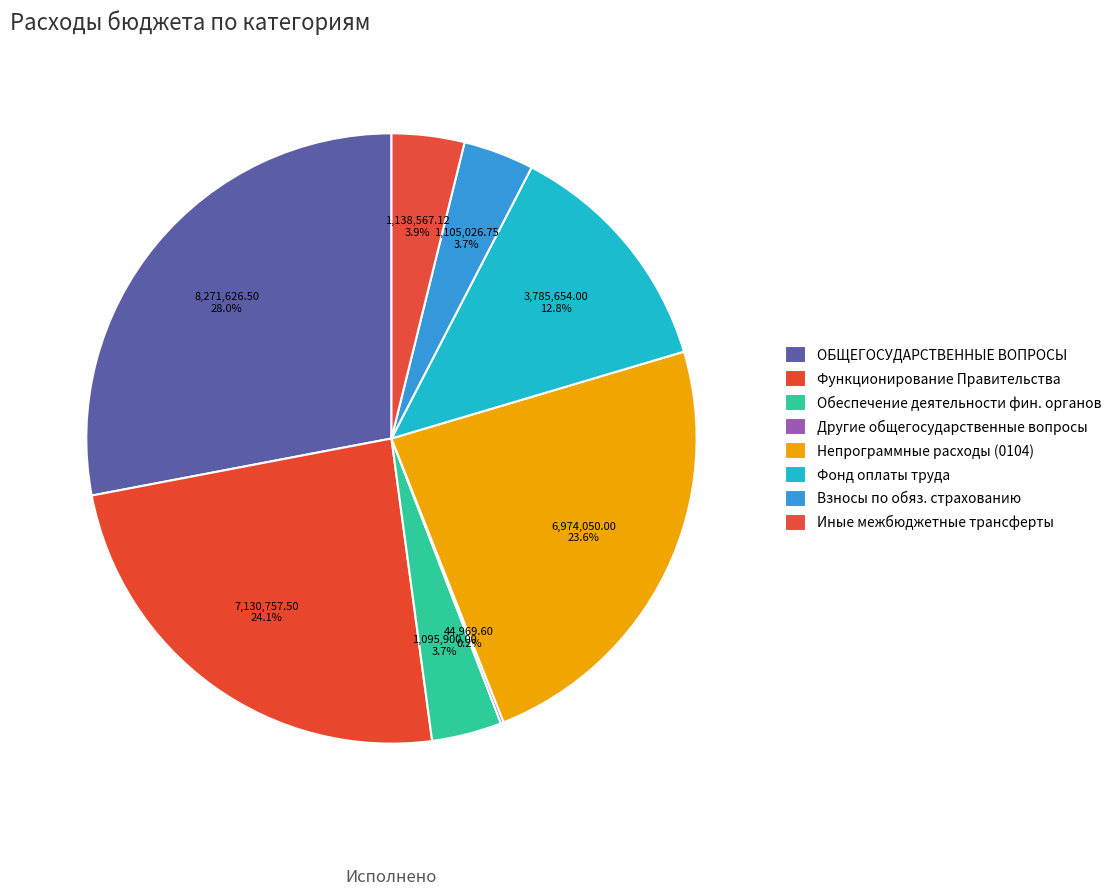

To the nearest percent, what is the average slice percentage?

12%